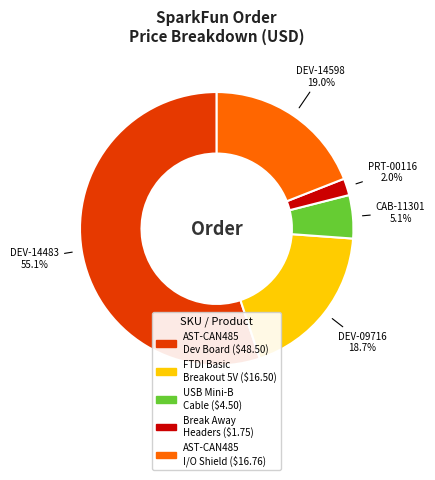

Is there any slice that represents more than half of the pie?

Yes